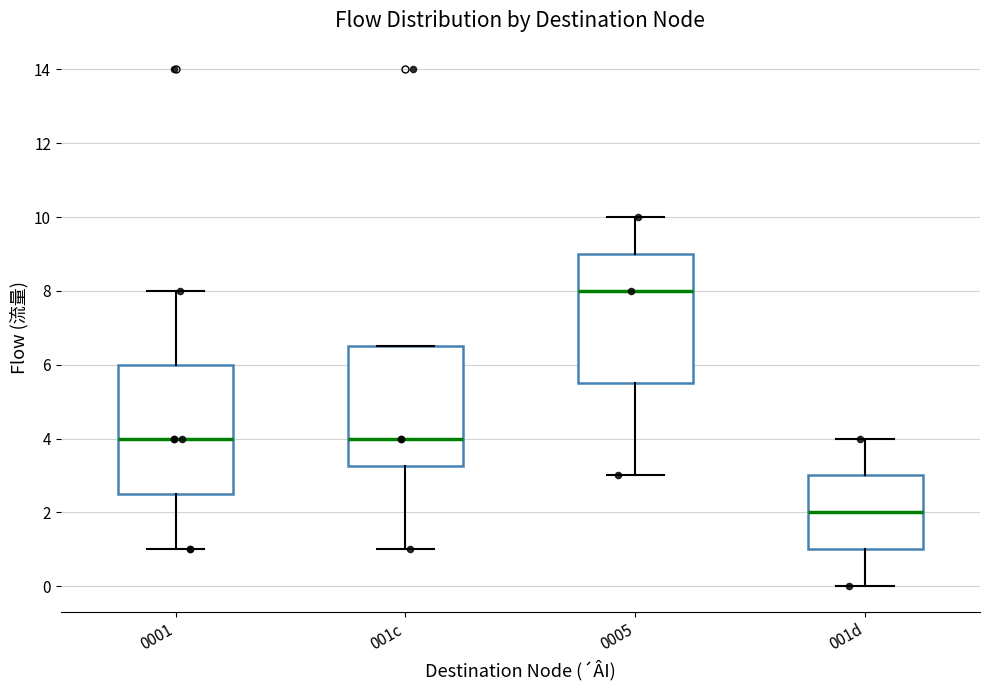

Which box has the highest median line?

0005